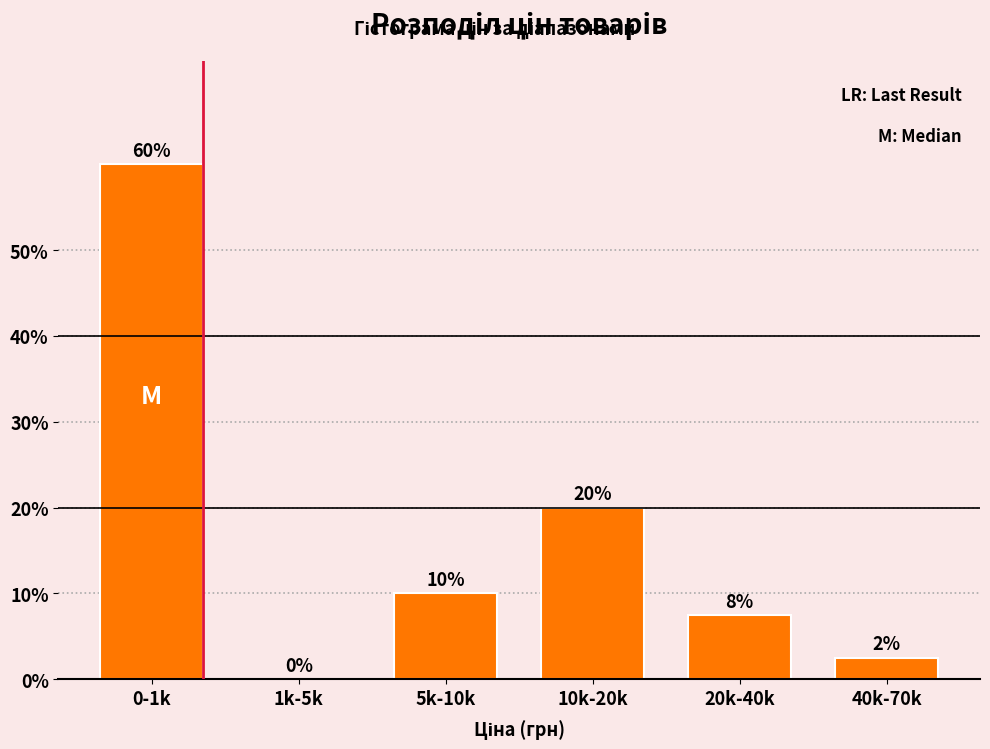

What is the sum of all values?

100.0